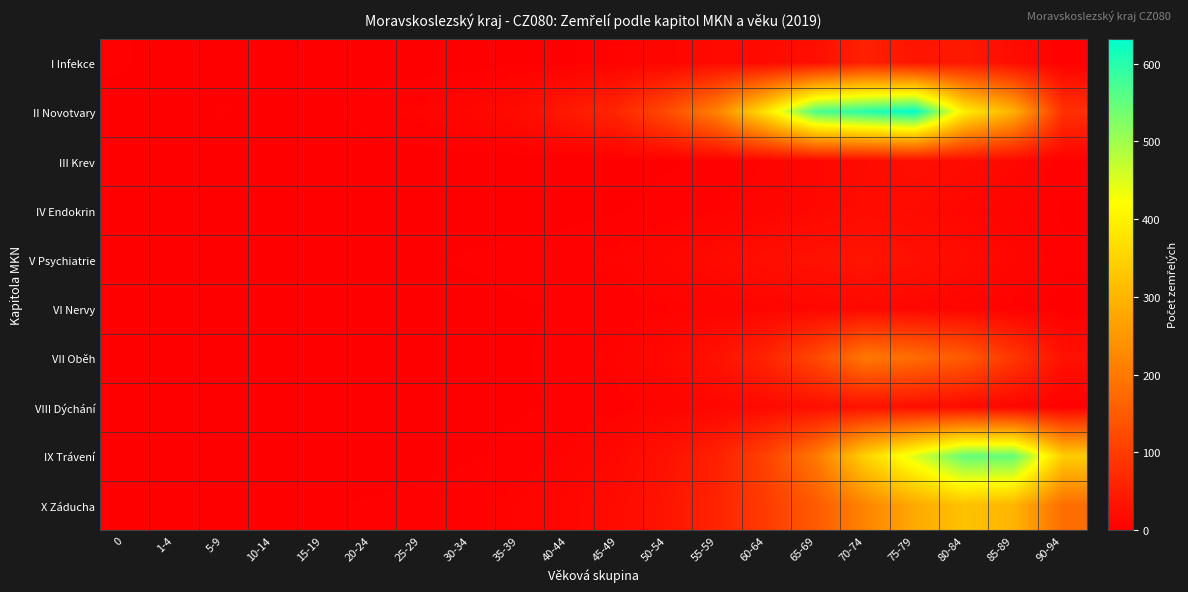

At 60-64, list the series in order from largest to smallest.

II Novotvary, IX Trávení, X Záducha, VII Oběh, V Psychiatrie, VIII Dýchání, I Infekce, IV Endokrin, VI Nervy, III Krev